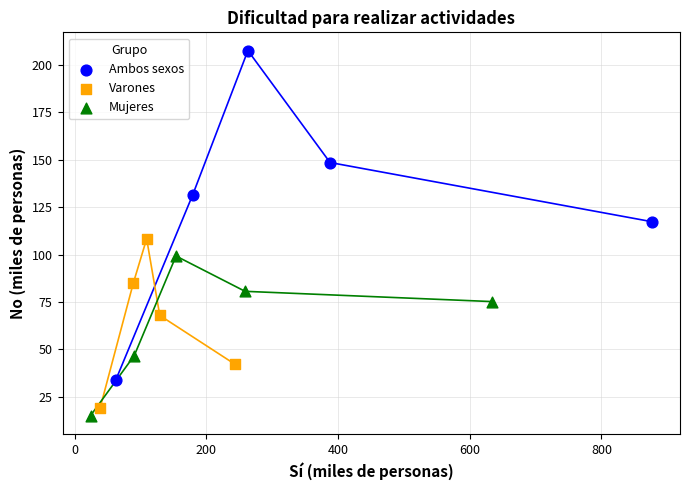

Which series reaches the maximum Y coordinate?

Ambos sexos